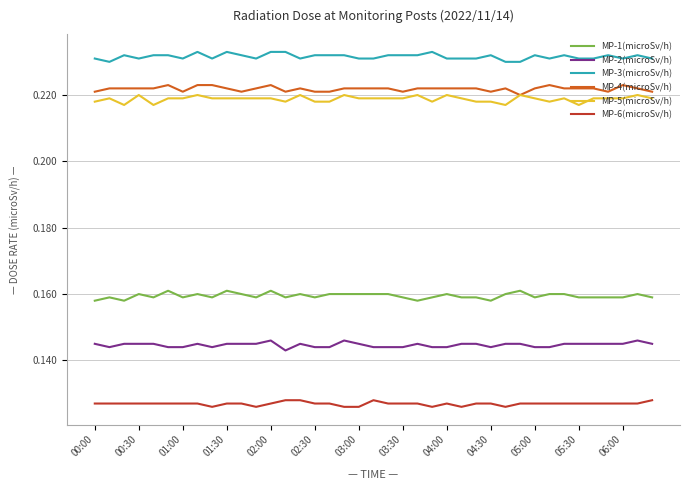

True or false: MP-5(microSv/h) and MP-3(microSv/h) intersect in this chart.

False